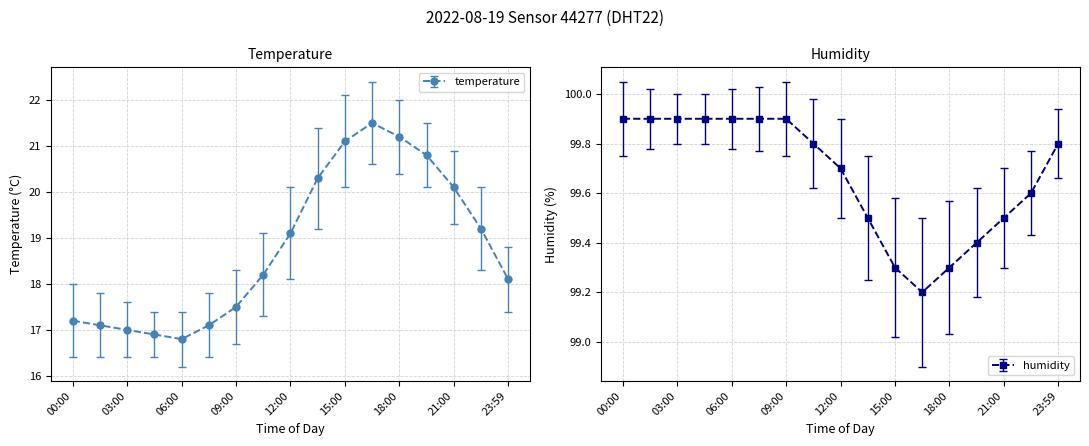

Is it true that temperature equals 21.5 at 16:30?

True